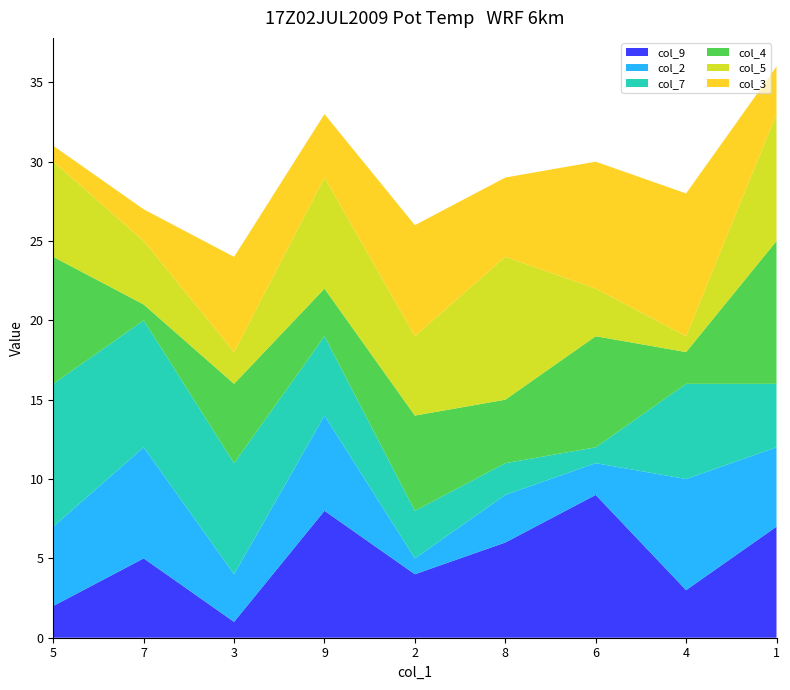

How many interior local peaks does the col_2 series have?

4